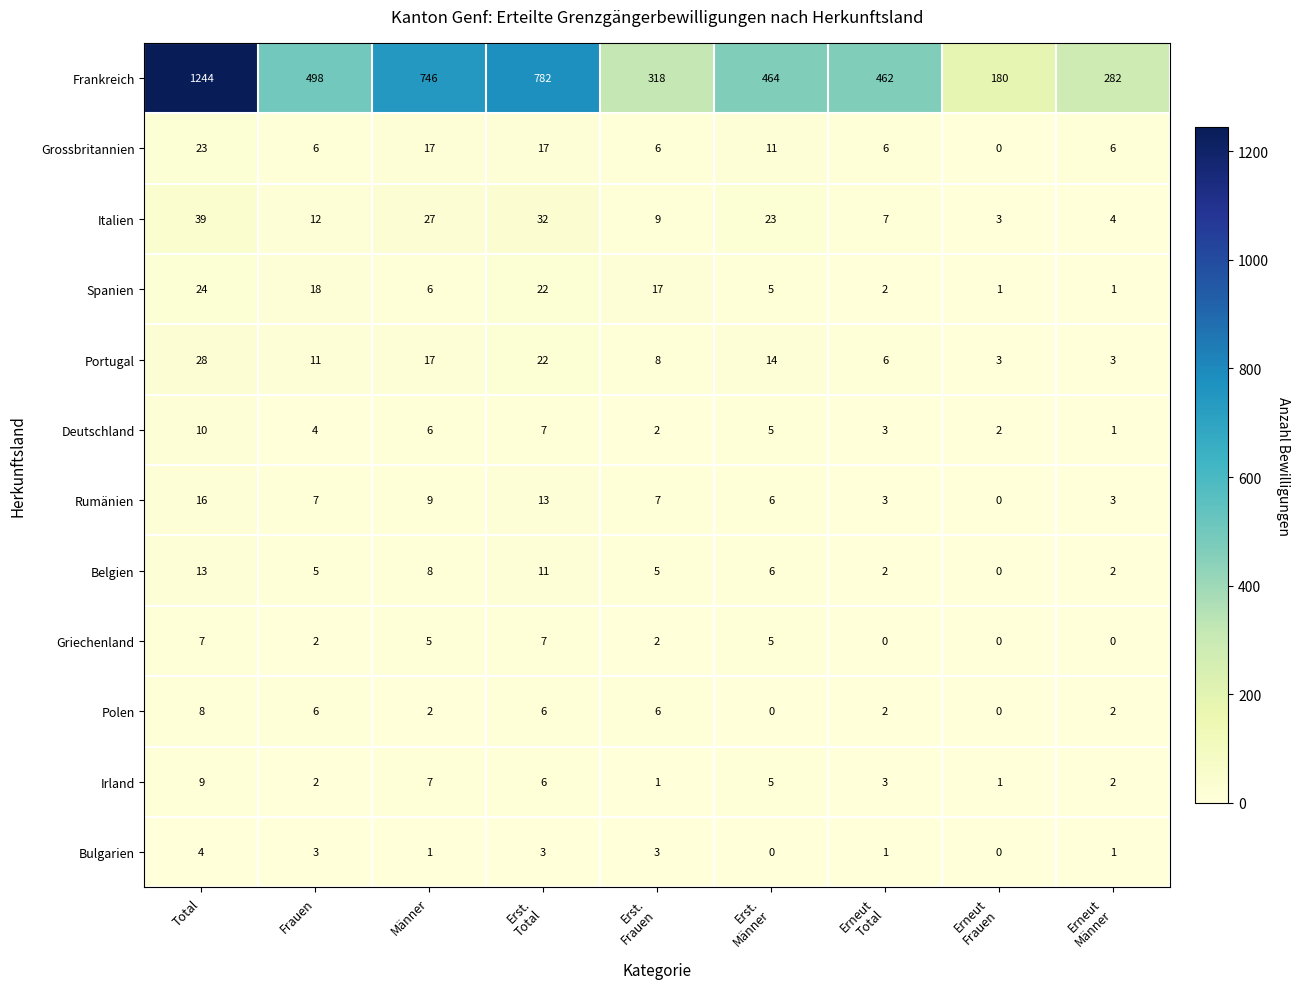

Which series has the widest spread of values?

Frankreich